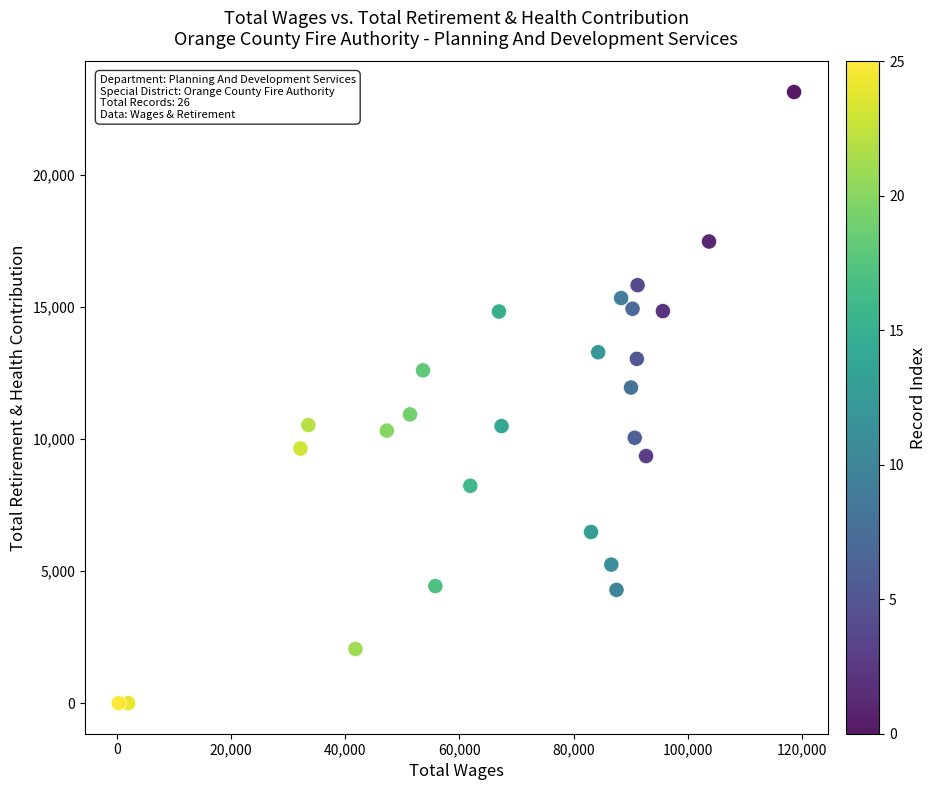

What Y value in the scatter plot is closest to 11571?

11952